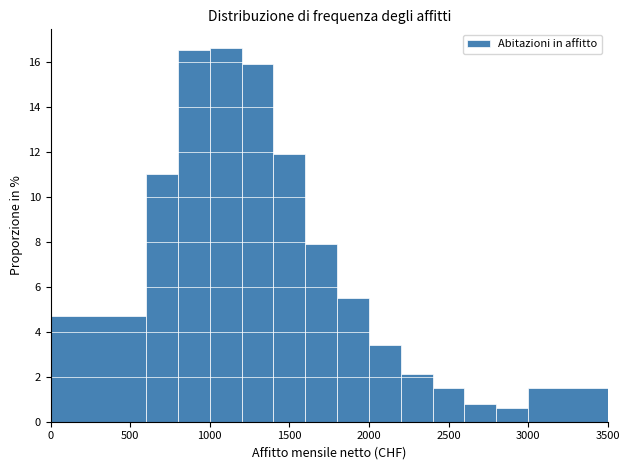

Reading left to right, transcribe this chart: for each bar, give the range it covers on the x-axis and its height. The values are not printed on the chart, so give them approximately, as read against the axis.

0 to 600: 4.8
600 to 800: 11.0
800 to 1000: 16.6
1000 to 1200: 16.6
1200 to 1400: 16.0
1400 to 1600: 12.0
1600 to 1800: 8.0
1800 to 2000: 5.6
2000 to 2200: 3.4
2200 to 2400: 2.2
2400 to 2600: 1.6
2600 to 2800: 0.8
2800 to 3000: 0.6
3000 to 3500: 1.6